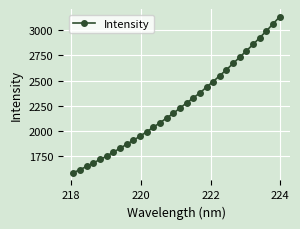

What is the maximum value shown in the chart?

3133.8